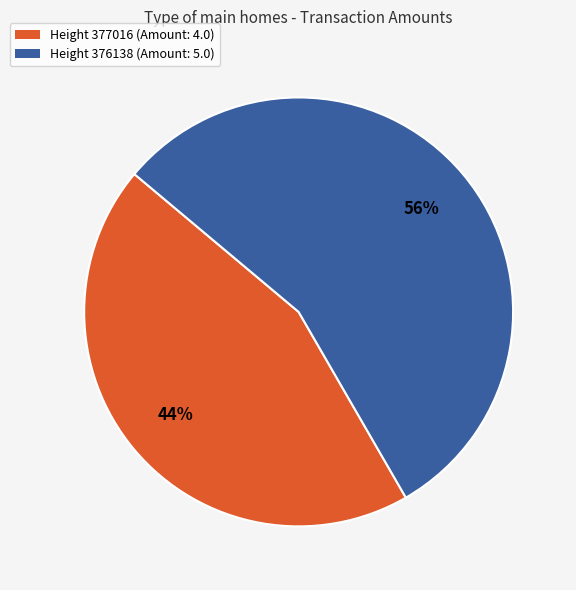

Which slice is the smallest?

Height 377016 (Amount: 4.0)